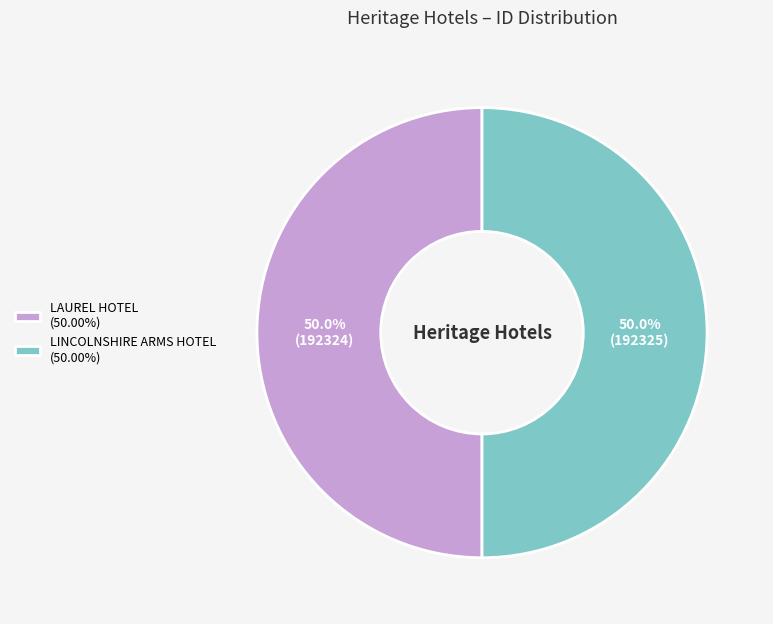

What is the total percentage of LAUREL HOTEL (50.00%) and LINCOLNSHIRE ARMS HOTEL (50.00%)?

100.0%